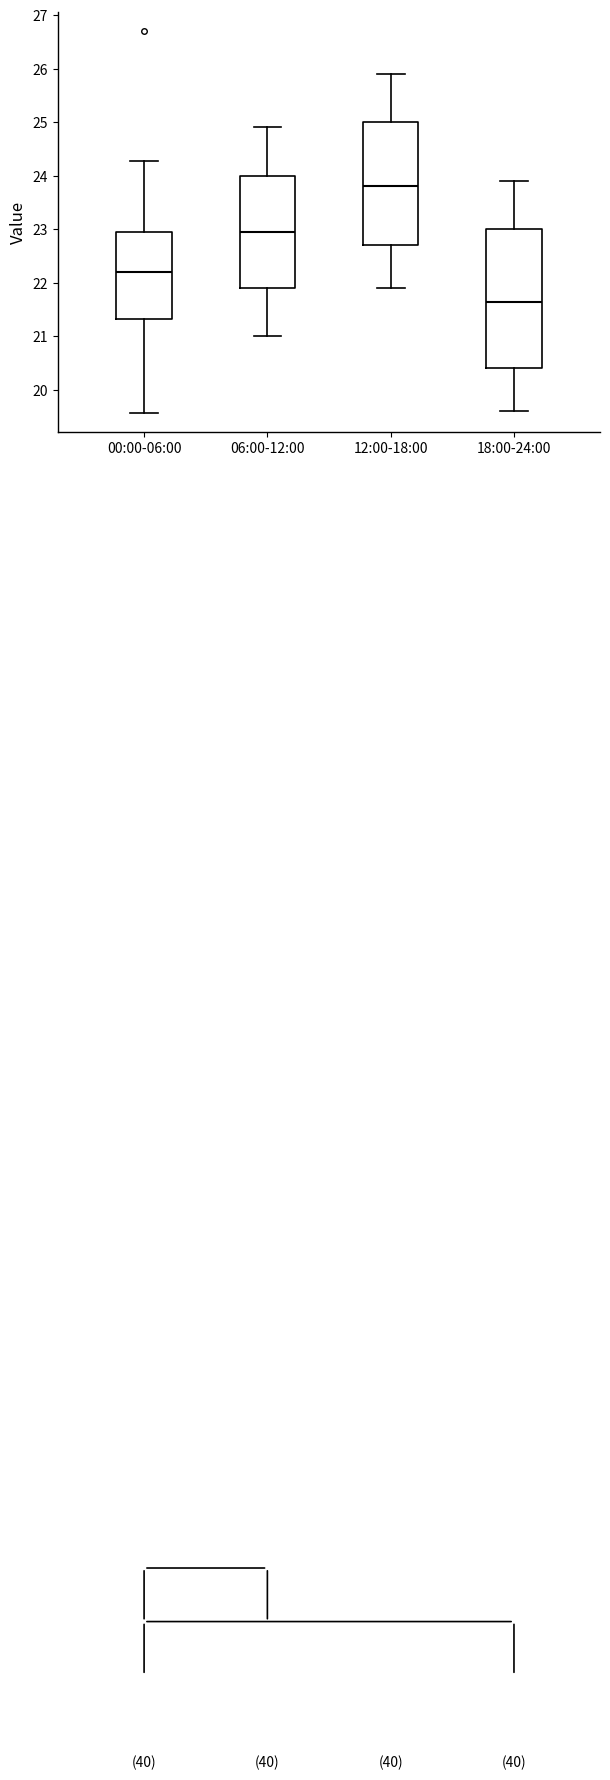

Reading left to right, read every box against the y-axis: the position of its median line, the range the box covers, and the ends of its whiskers. The values are not printed on the chart, so give them approximately, as read against the axis.

00:00-06:00: median 22.2, box 21.3 to 22.9, whiskers 19.6 to 24.3
06:00-12:00: median 23.0, box 21.9 to 24.0, whiskers 21.0 to 24.9
12:00-18:00: median 23.8, box 22.7 to 25.0, whiskers 21.9 to 25.9
18:00-24:00: median 21.7, box 20.4 to 23.0, whiskers 19.6 to 23.9